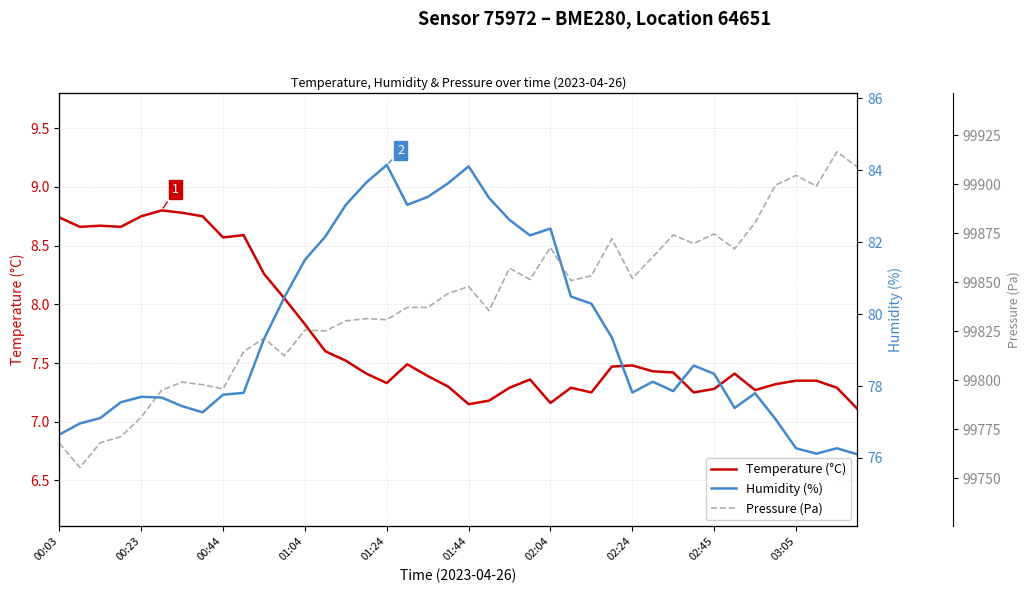

What is the lowest value of the Temperature (°C) series?

7.1